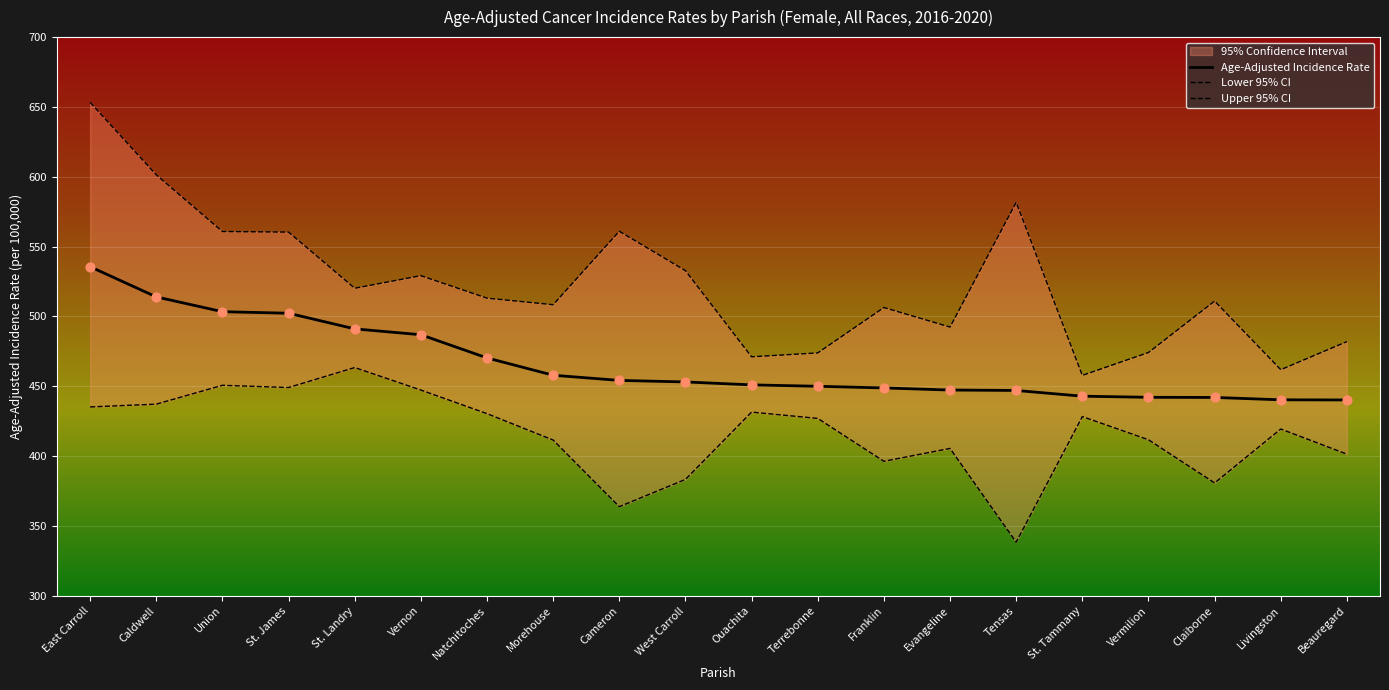

Which series reaches the maximum Y coordinate?

Upper 95% CI